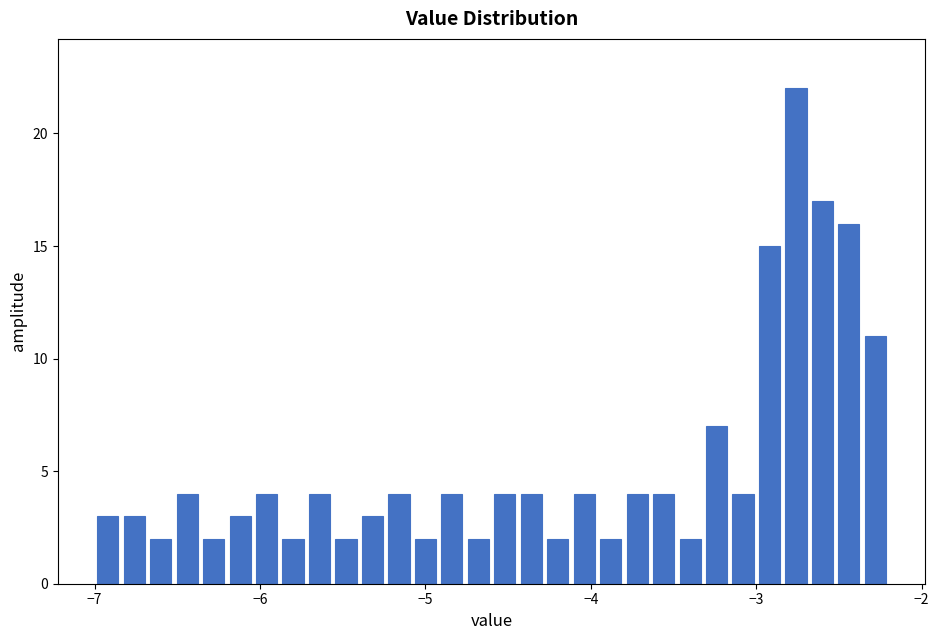

Around what value on the x-axis is the tallest bar? Give the approximate position of its centre, as read against the axis.

-2.8